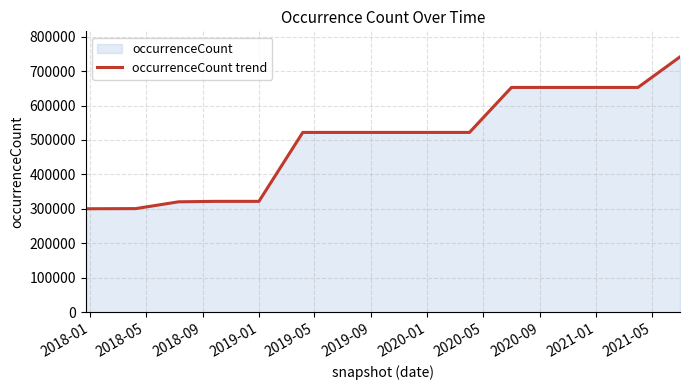

What is the difference between the maximum and minimum values?

440891